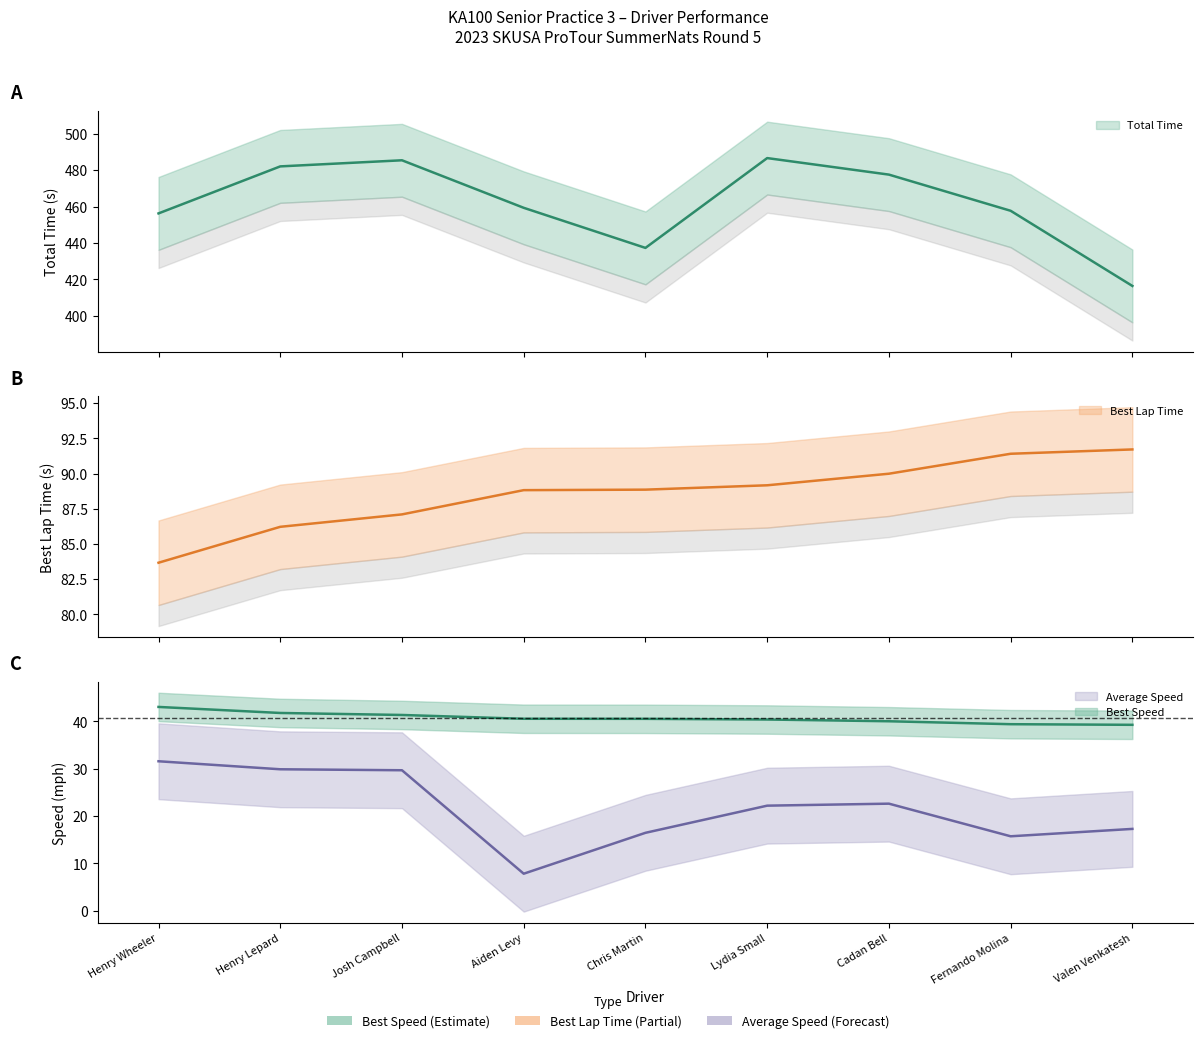

What is the spread (max minus min) of values at Josh Campbell?

455.7